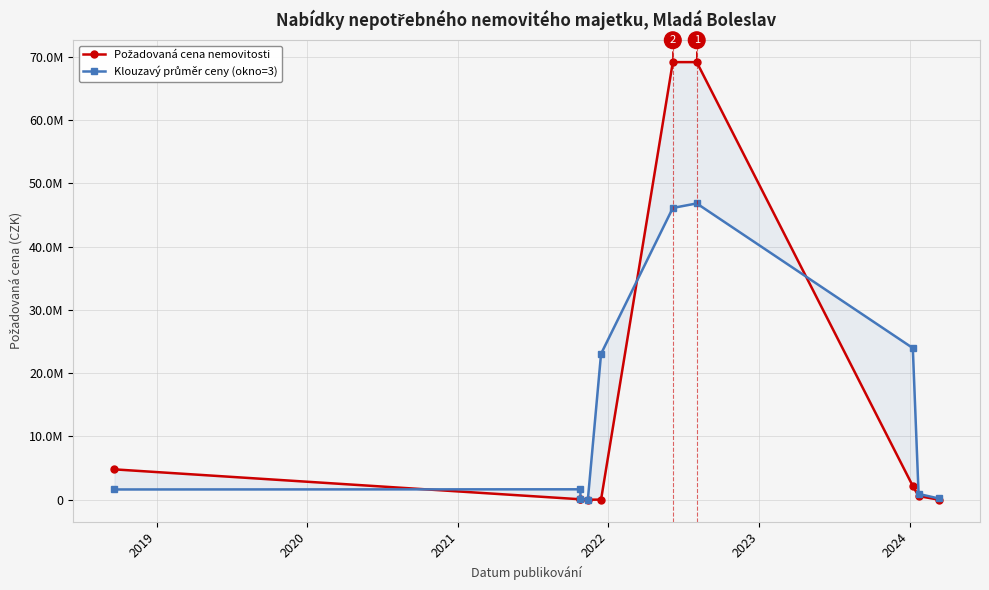

After their last crossing, which series has the higher values: Klouzavý průměr ceny (okno=3) or Požadovaná cena nemovitosti?

Klouzavý průměr ceny (okno=3)